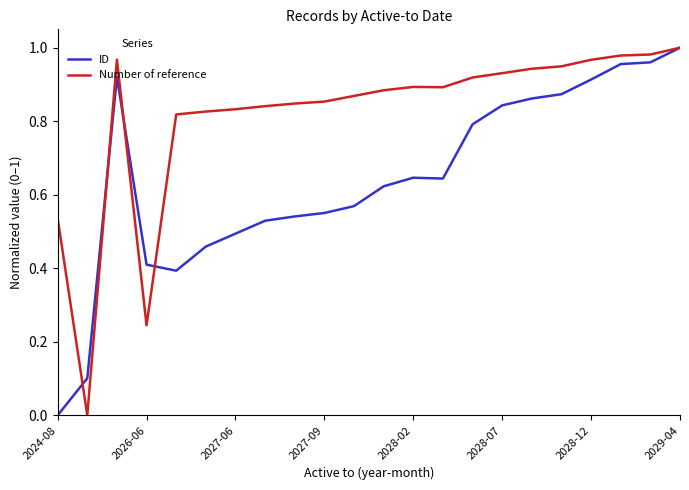

Which series has the largest total across all categories?

Number of reference